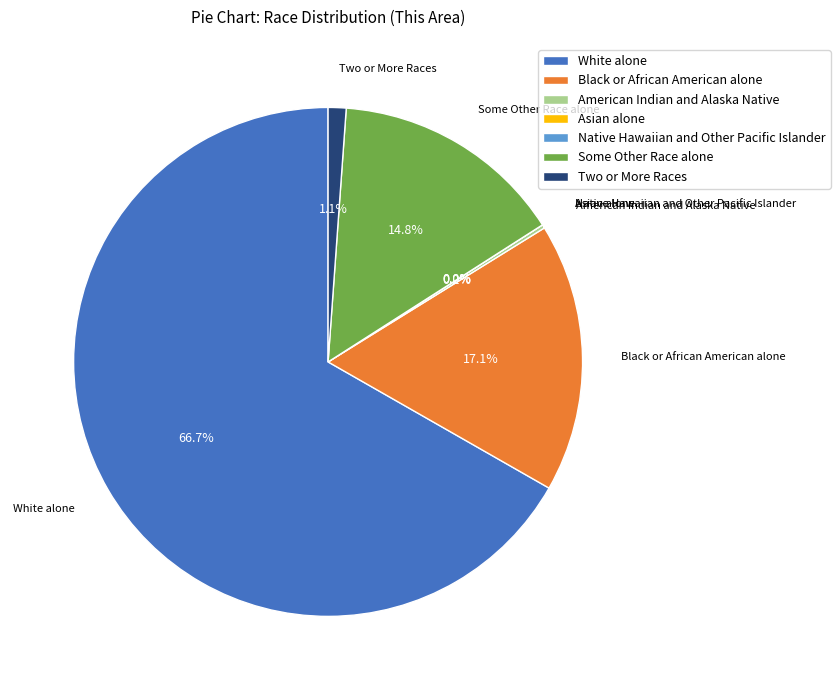

The Native Hawaiian and Other Pacific Islander slice represents 1% of the pie. True or false?

False